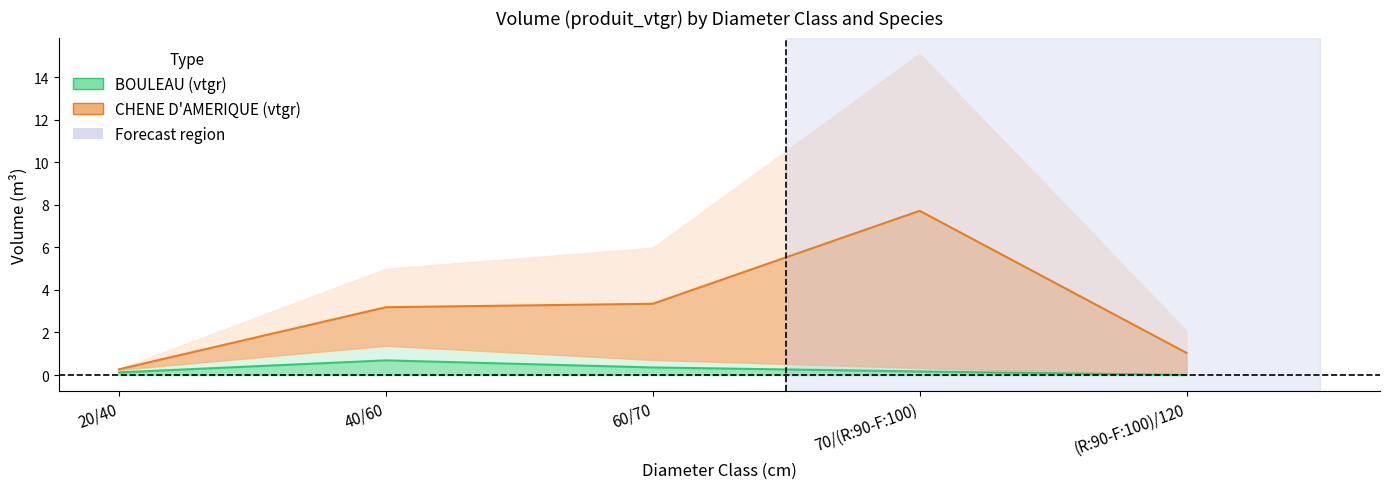

What is the maximum value for CHENE D'AMERIQUE?

7.7